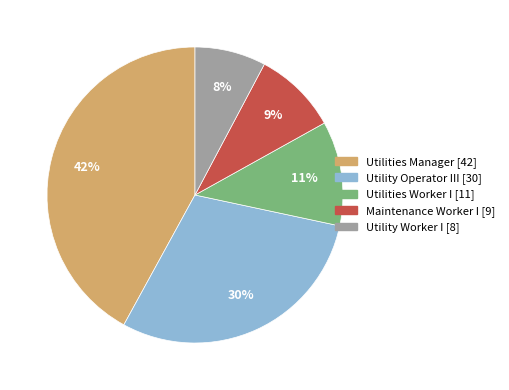

Is the sum of Utilities Worker I and Maintenance Worker I greater than half?

No